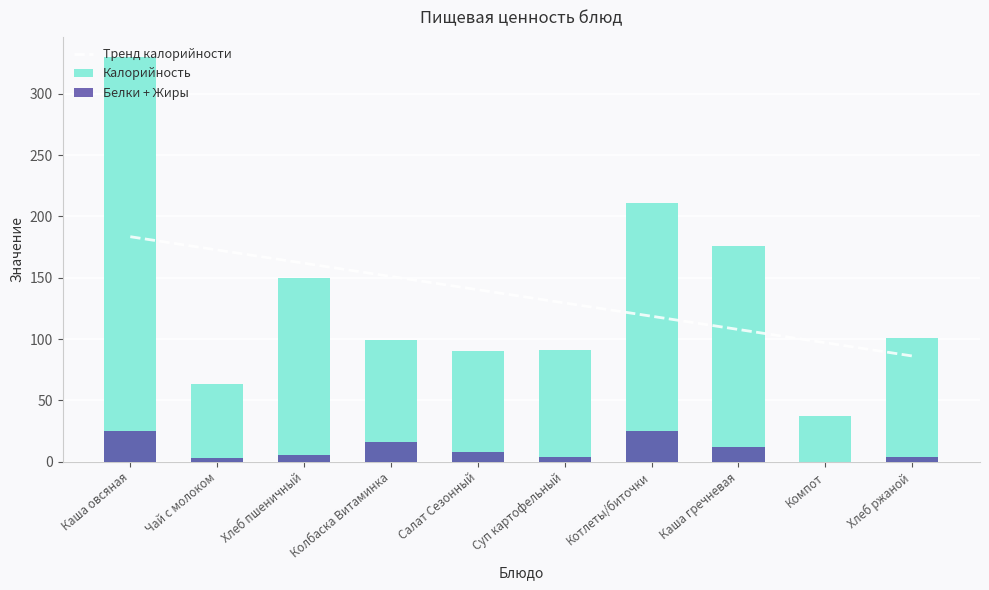

Reading left to right, transcribe all the data shown in this chart.

Тренд калорийности: 183.4	172.6	161.8	151.0	140.2	129.4	118.6	107.8	97.0	86.2
Калорийность: 329.8	63.5	150.0	99.2	90.1	91.0	210.9	175.5	37.2	100.7
Белки + Жиры: 24.8	3.1	5.3	15.9	7.7	4.2	25.1	11.6	0.0	4.1